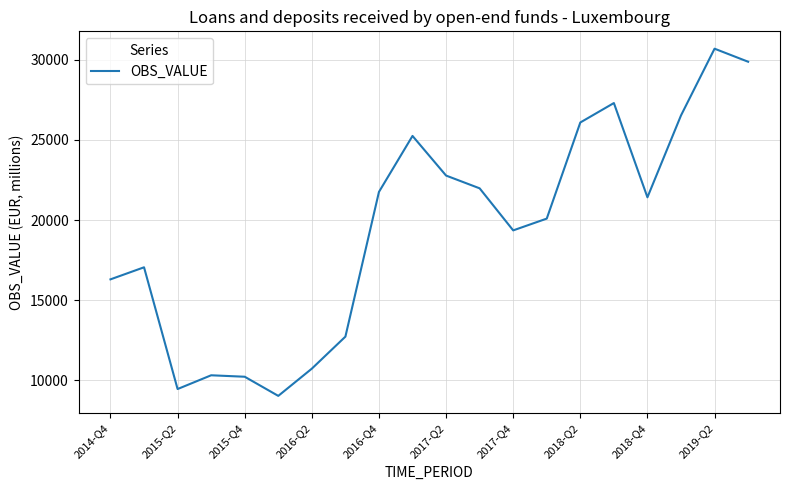

What is the greatest value displayed?

30689